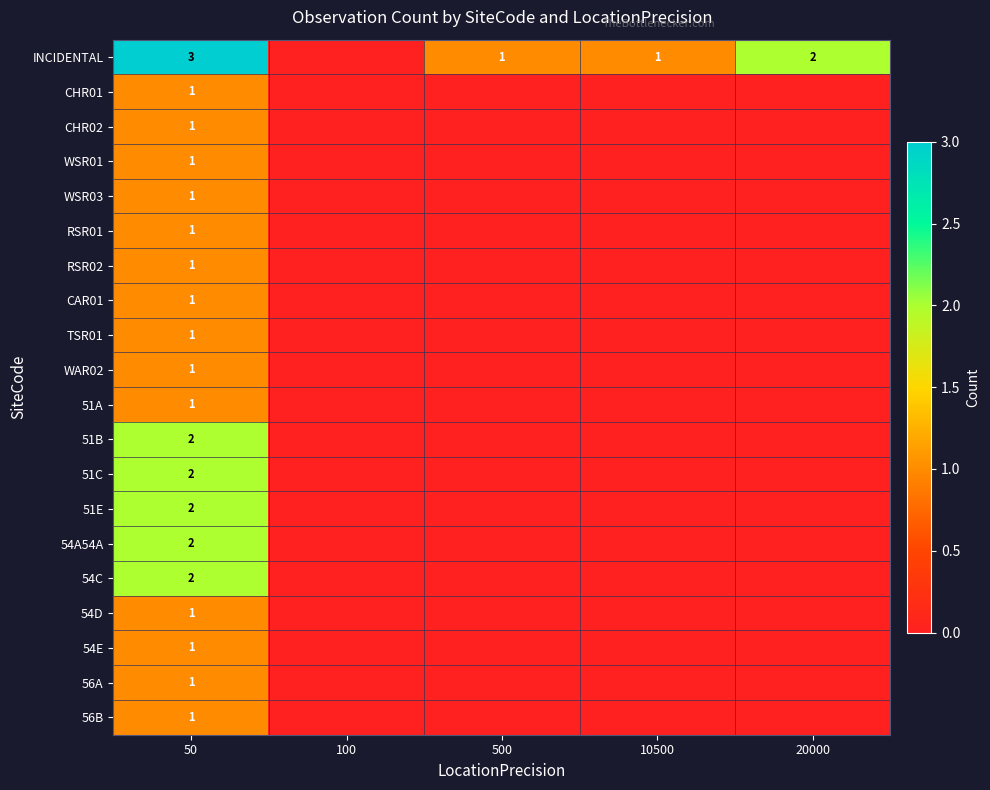

At how many categories does at least one series exceed 2?

1